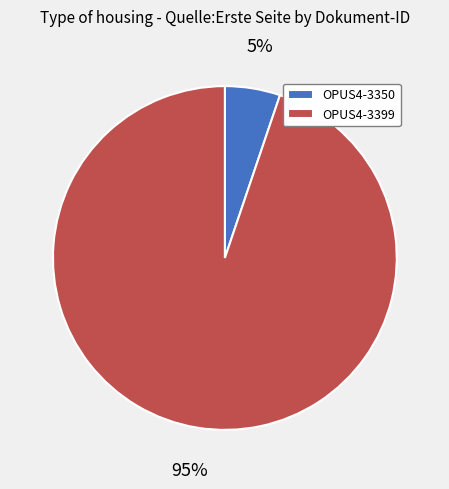

Is it true that OPUS4-3350 is 5% of the pie?

True